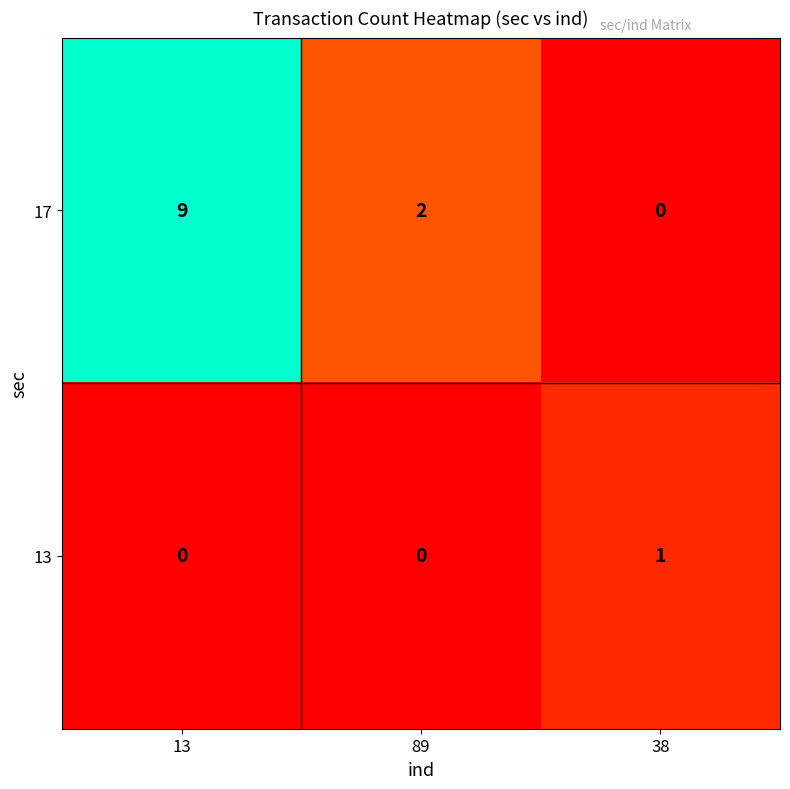

What is the total value across all series at 38?

1